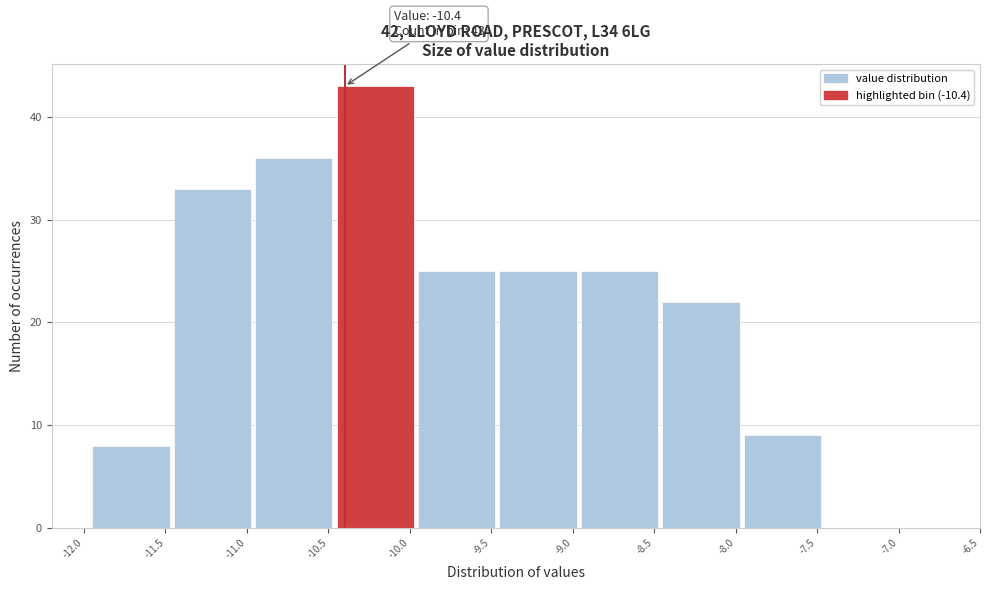

Over which range of the x-axis is the bar tallest?

-10.45 to -9.95